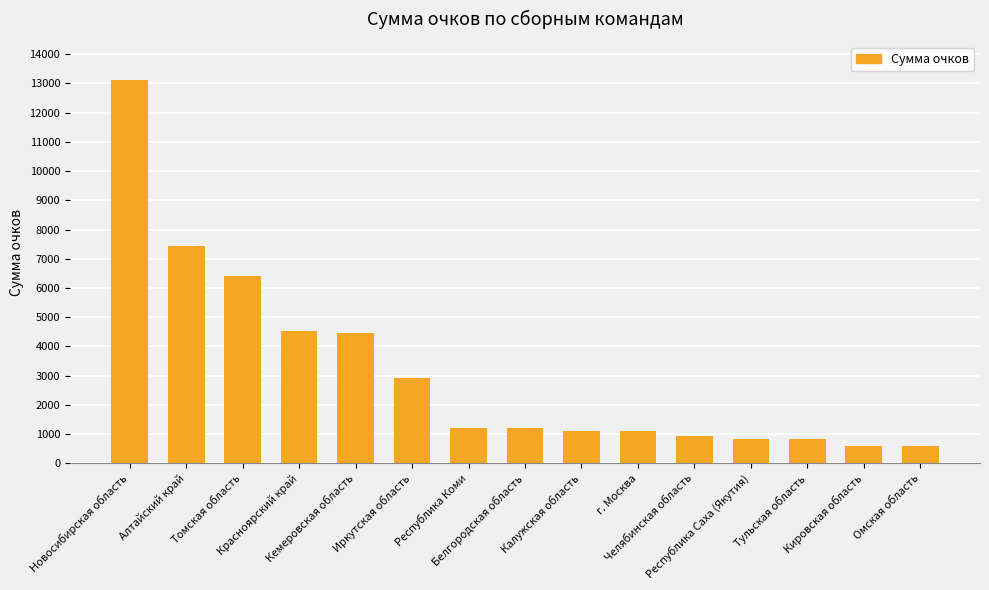

What is the average value?

3151